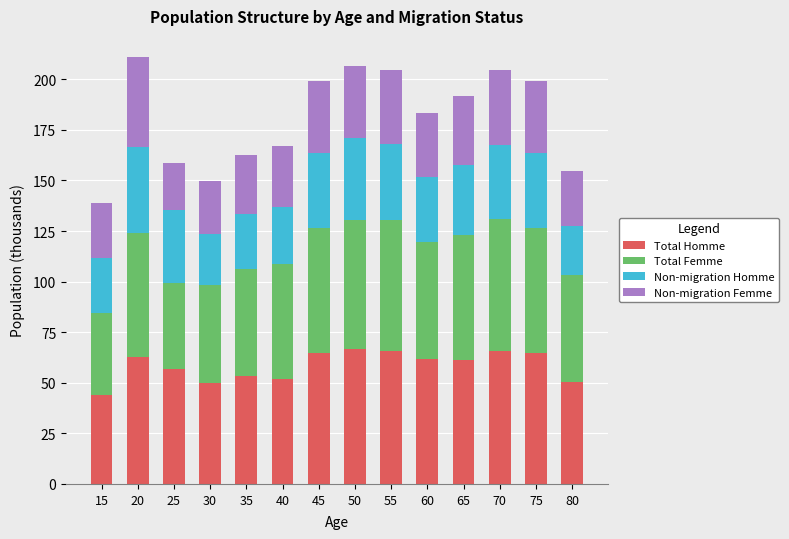

True or false: Total Homme has a value of 64.9 at 45.

True